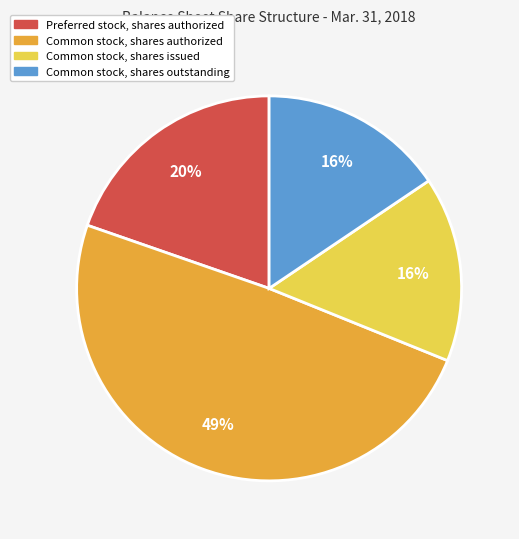

Is there a majority slice in this chart?

No